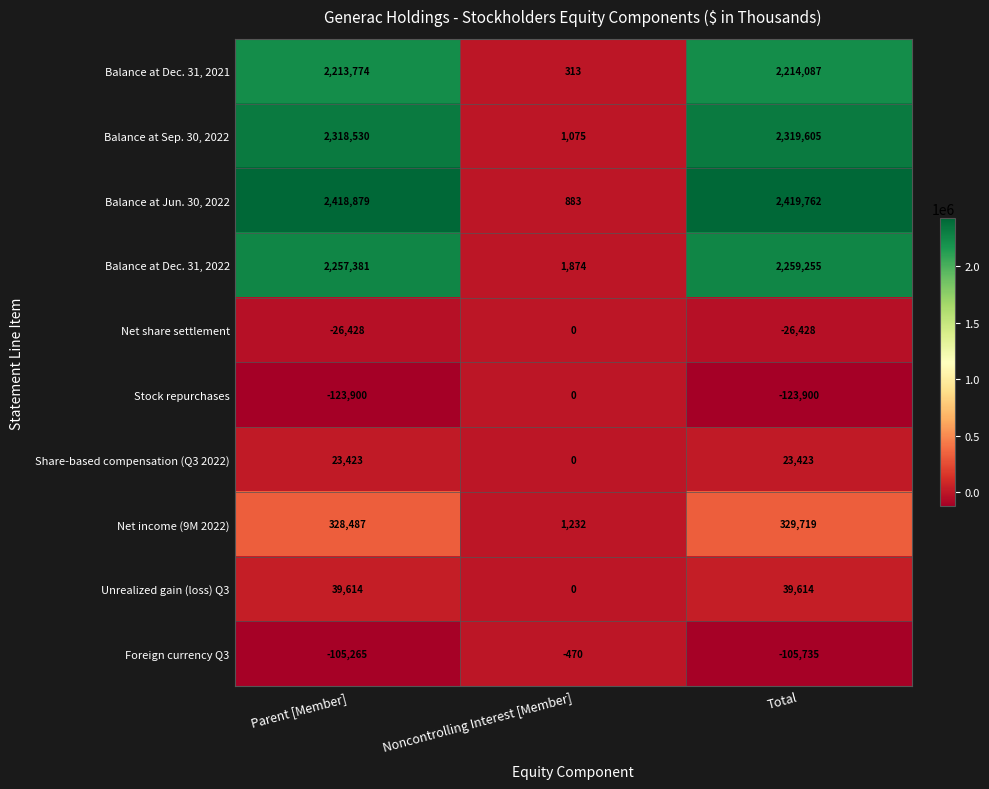

At which category is the sum across all series the highest?

Total